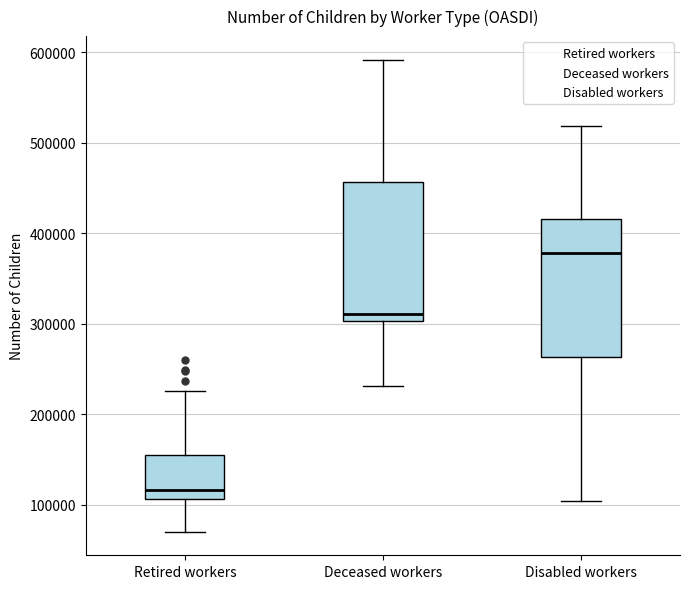

Where is the lower edge of the box for Disabled workers on the y-axis? The values are not printed on the chart, so give them approximately, as read against the axis.

260000